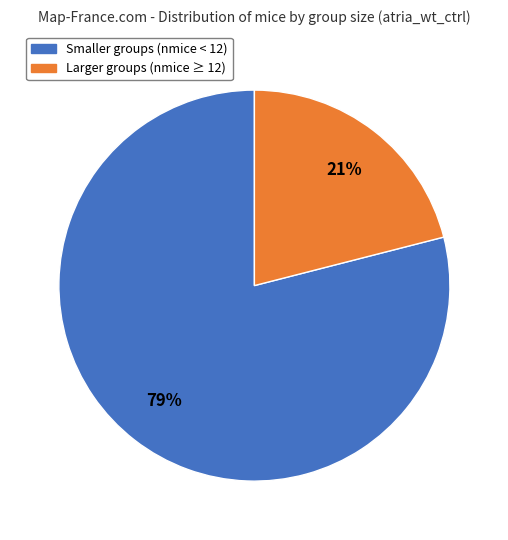

To the nearest percent, what is the average slice percentage?

50%